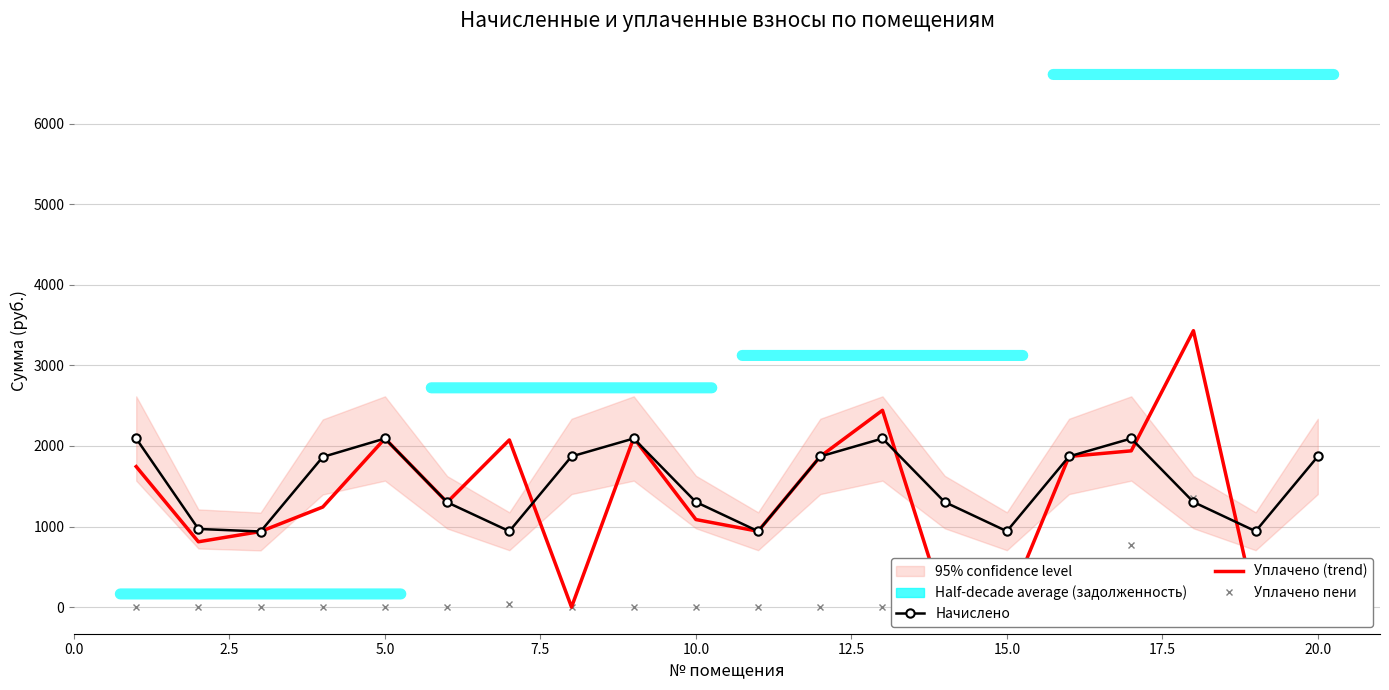

How many interior local peaks does the Начислено series have?

4